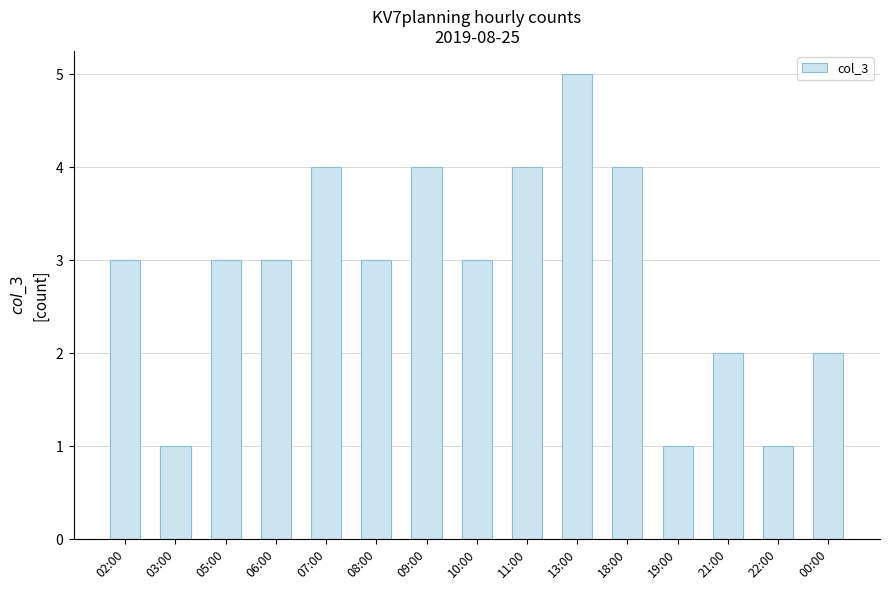

What is the minimum value shown in the chart?

1